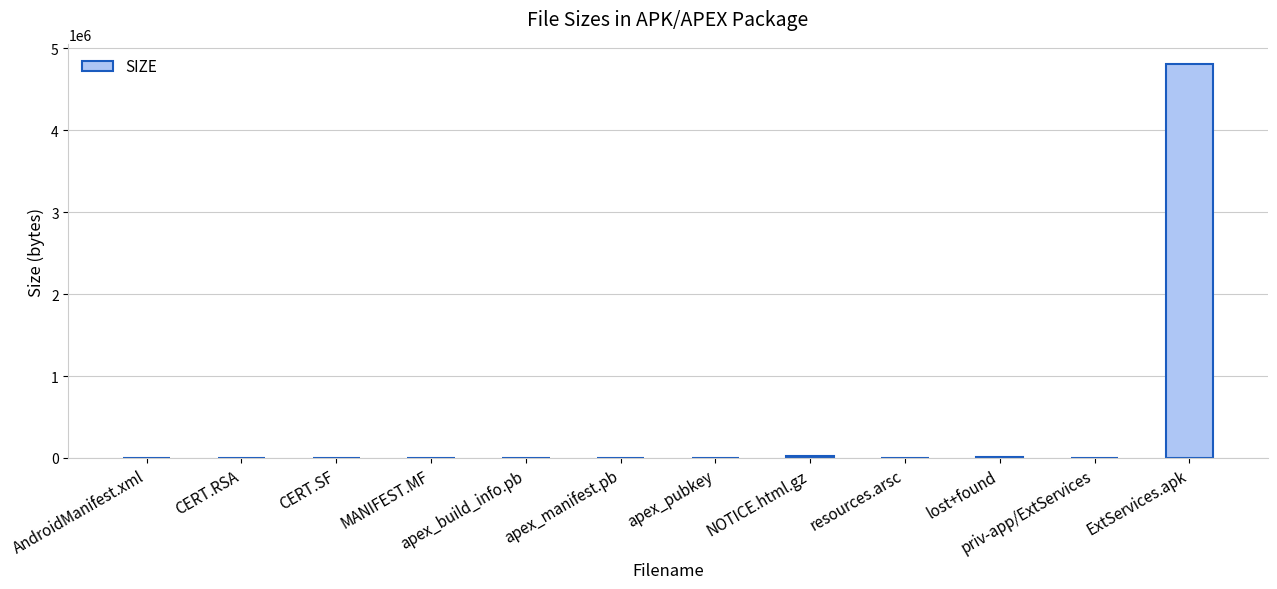

Which category has the highest value across all series?

ExtServices.apk